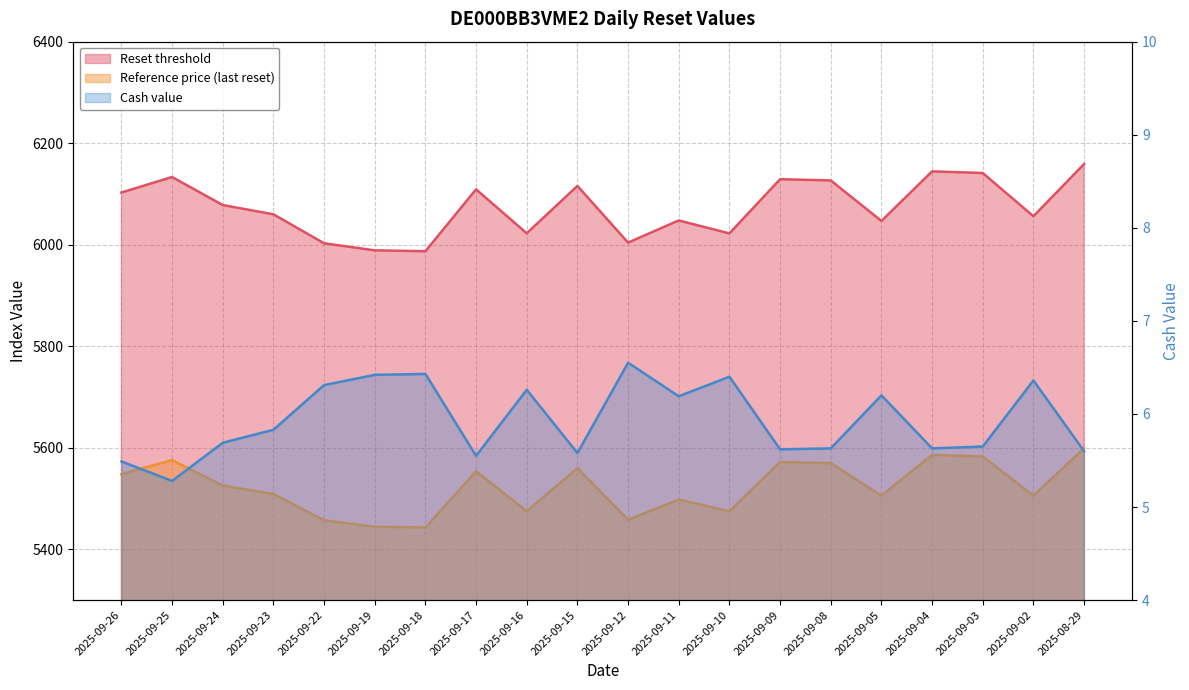

Reading right to left, transcribe all the data shown in this chart.

Reset threshold: 6159.0	6056.1	6141.2	6144.4	6046.8	6126.7	6129.0	6022.3	6047.8	6004.2	6115.8	6022.5	6109.1	5987.2	5988.9	6002.8	6059.9	6078.2	6133.3	6102.8
Reference price (last reset): 5599.1	5505.6	5582.9	5585.9	5505.8	5569.7	5571.8	5474.8	5498.0	5458.3	5559.8	5475.0	5553.7	5442.9	5444.4	5457.1	5509.0	5525.6	5575.7	5548.0
Cash value: 5.6	6.4	5.7	5.6	6.2	5.6	5.6	6.4	6.2	6.5	5.6	6.3	5.5	6.4	6.4	6.3	5.8	5.7	5.3	5.5